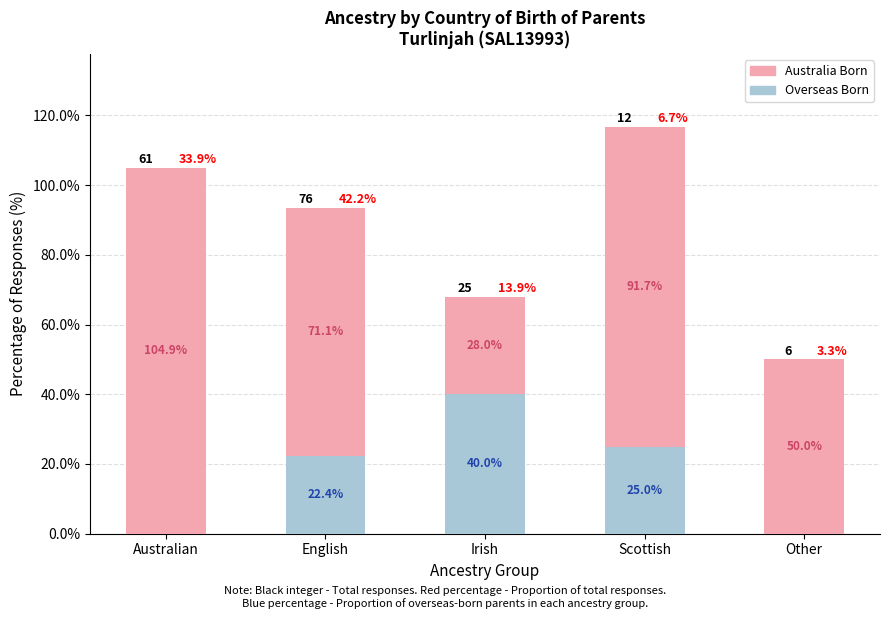

Reading left to right, what are the values for Overseas Born?

Australian=0.0	English=22.4	Irish=40.0	Scottish=25.0	Other=0.0